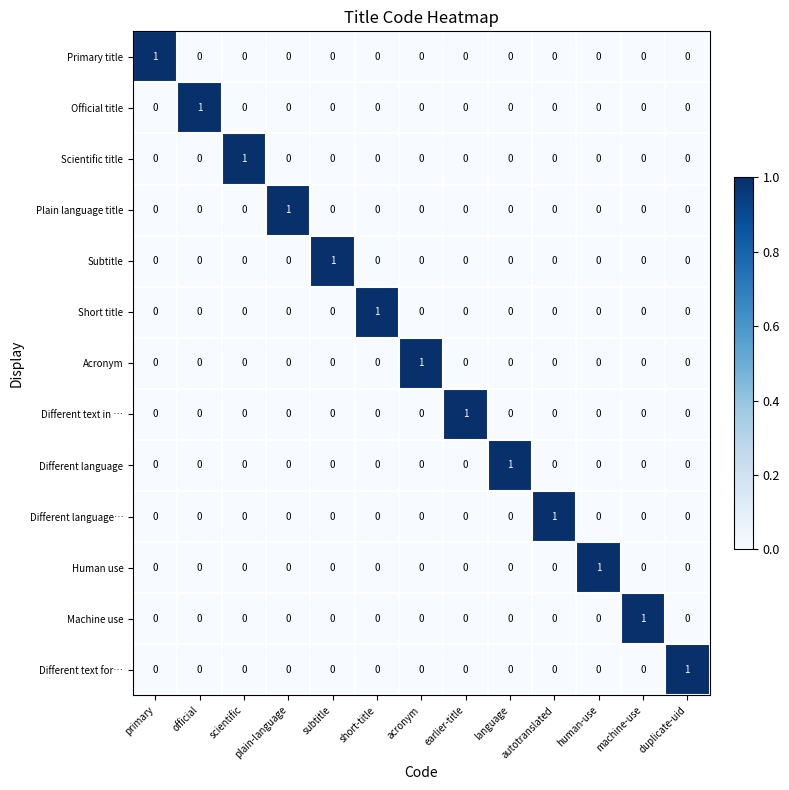

The value of Scientific title at language is 0. True or false?

True